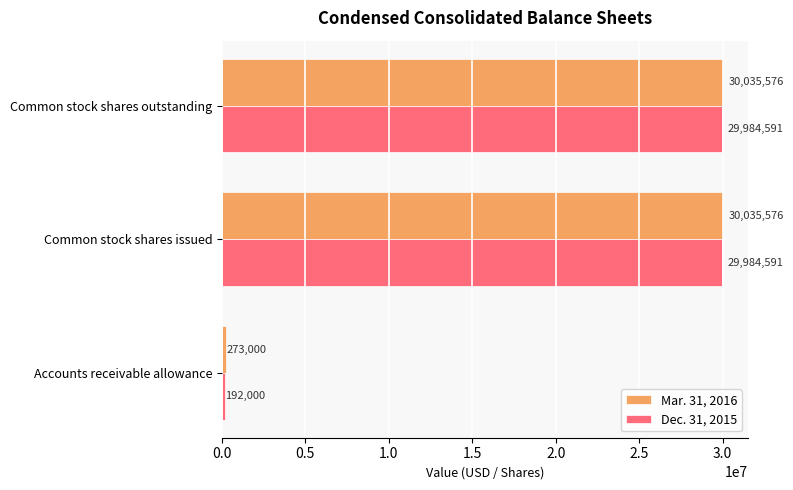

Which series has the largest range (max minus min)?

Dec. 31, 2015